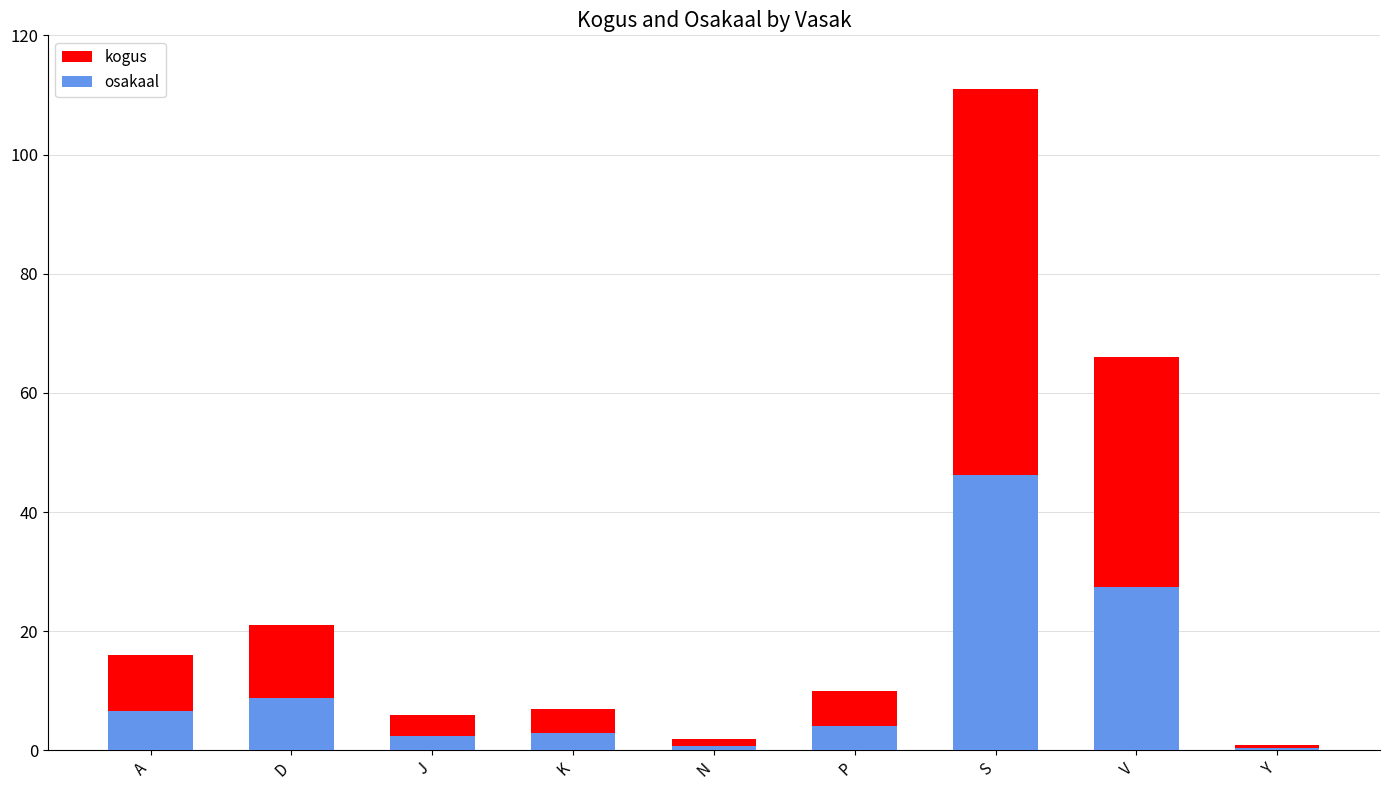

Which series changed the most between V and Y?

kogus